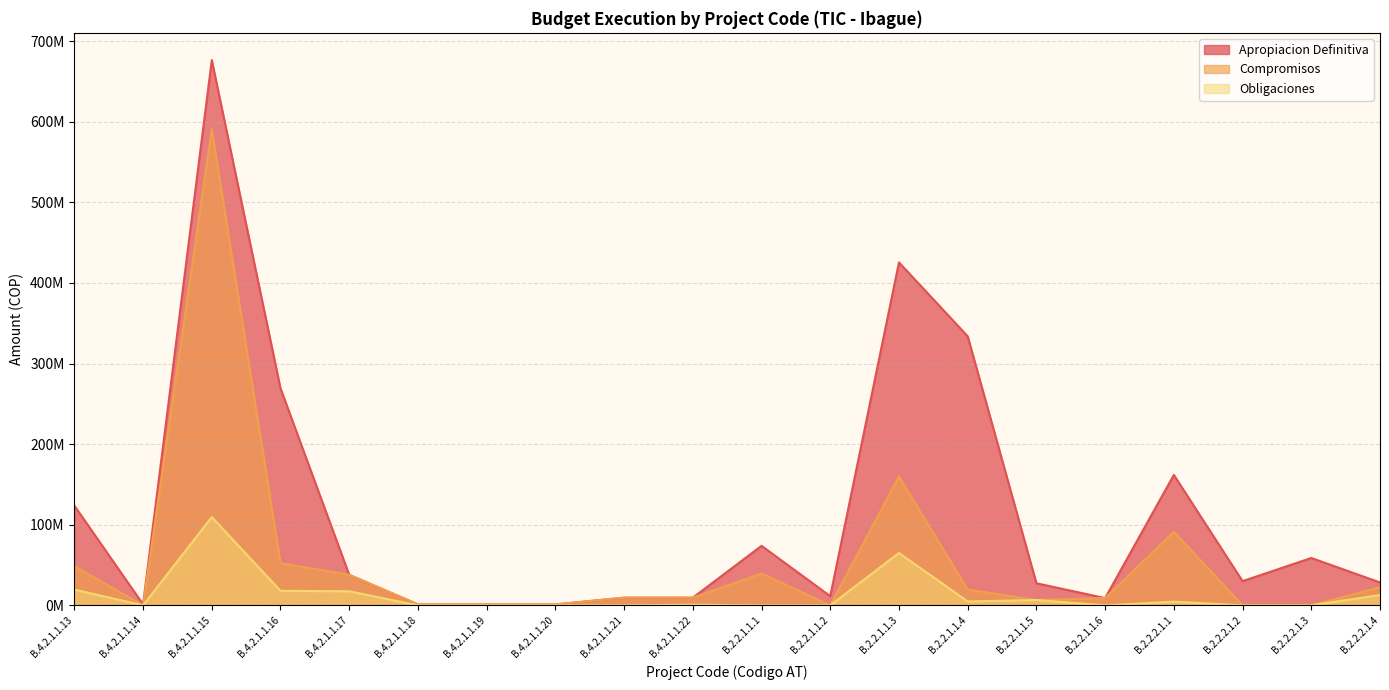

Where does the Obligaciones series first go above 750000?

B.4.2.1.1.13